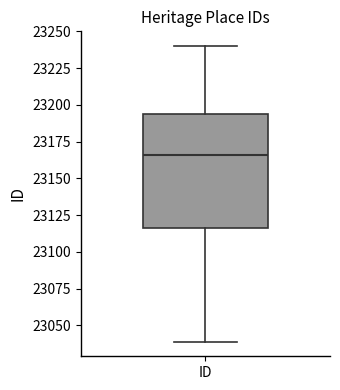

Transcribe this box plot: give where the median line is, the range the box spans, and where the two whiskers end, as read against the y-axis. The values are not printed on the chart, so give them approximately, as read against the axis.

median 23165, box 23115 to 23195, whiskers 23040 to 23240